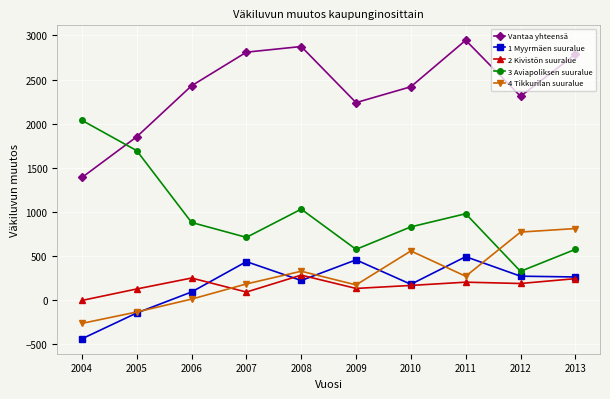

True or false: Vantaa yhteensä and 2 Kivistön suuralue intersect in this chart.

False